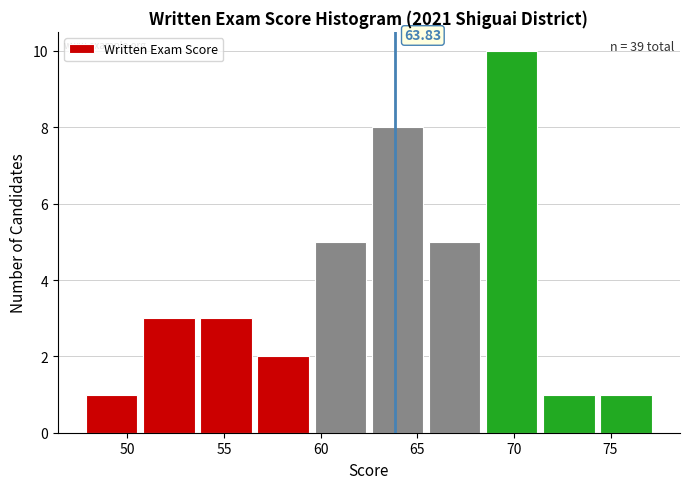

Over which range of the x-axis is the bar tallest?

68.5 to 71.5